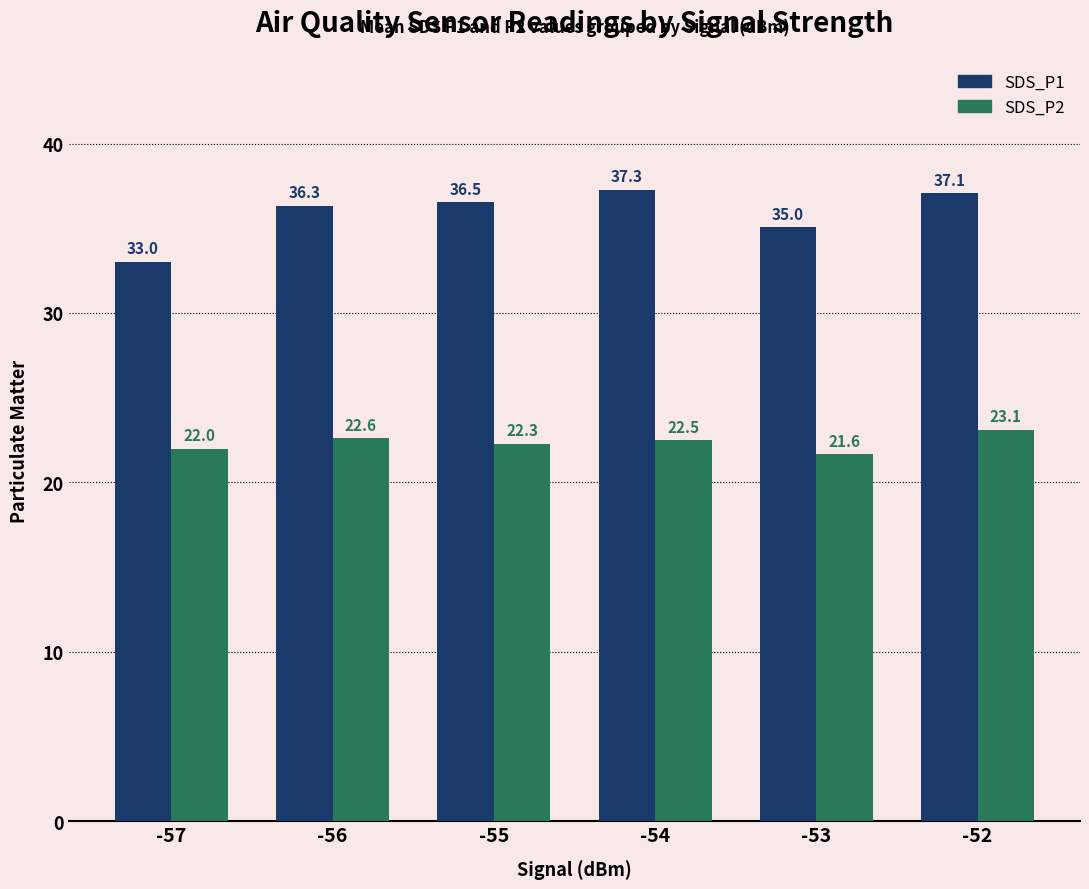

At how many categories does at least one series exceed 23?

6